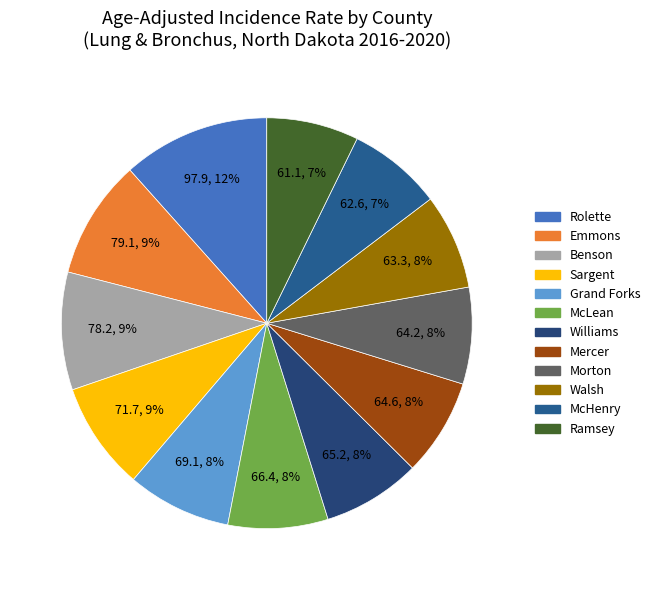

Does any single category account for the majority?

No